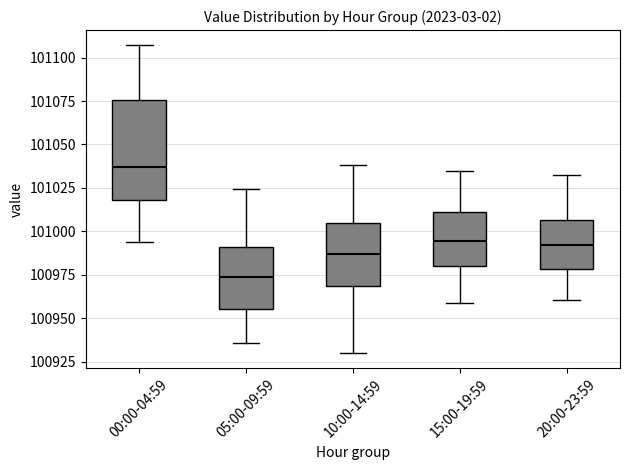

Reading left to right, read every box against the y-axis: the position of its median line, the range the box covers, and the ends of its whiskers. The values are not printed on the chart, so give them approximately, as read against the axis.

00:00-04:59: median 101035, box 101020 to 101075, whiskers 100995 to 101105
05:00-09:59: median 100975, box 100955 to 100990, whiskers 100935 to 101025
10:00-14:59: median 100985, box 100970 to 101005, whiskers 100930 to 101040
15:00-19:59: median 100995, box 100980 to 101010, whiskers 100960 to 101035
20:00-23:59: median 100990, box 100980 to 101005, whiskers 100960 to 101035